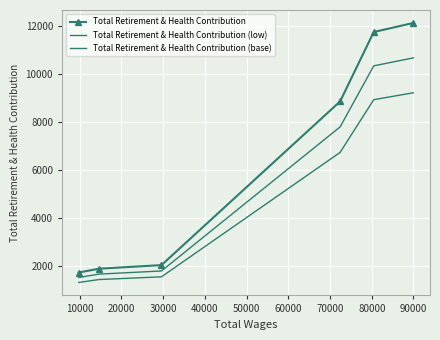

What are all the series names shown in the legend?

Total Retirement & Health Contribution, Total Retirement & Health Contribution (low), Total Retirement & Health Contribution (base)